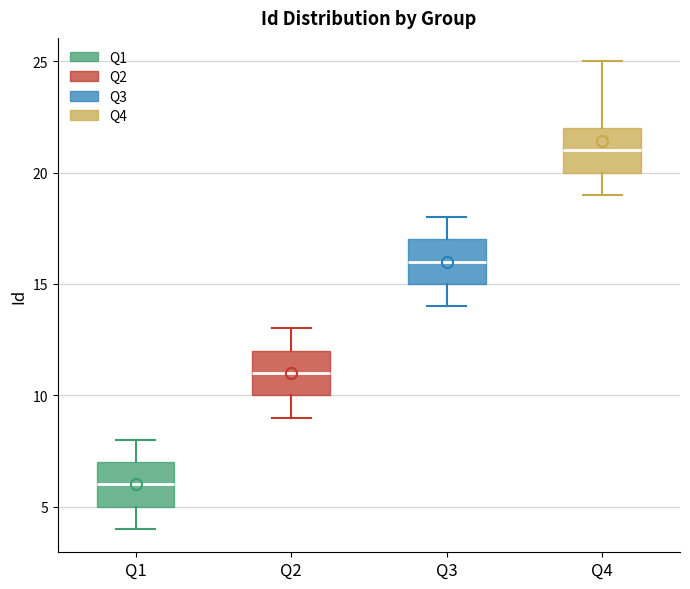

Where is the lower edge of the box for Q3 on the y-axis? The values are not printed on the chart, so give them approximately, as read against the axis.

15